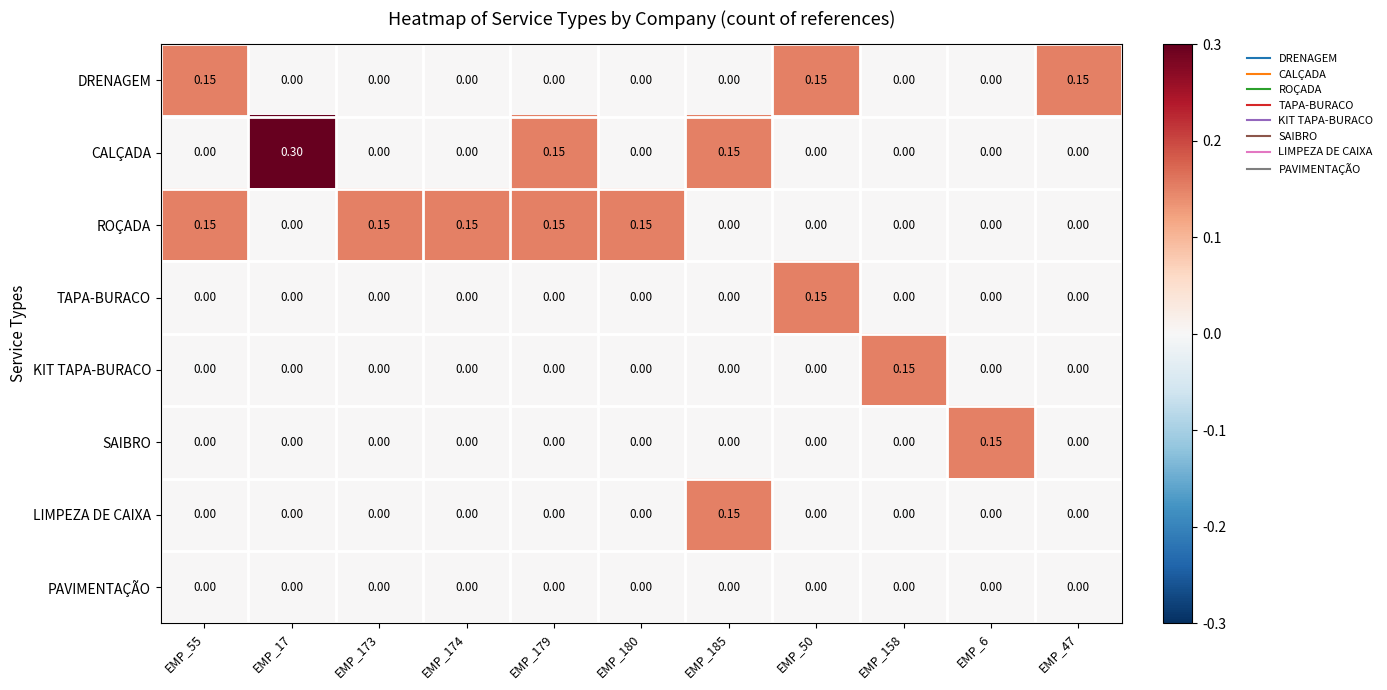

Is the value of KIT TAPA-BURACO at EMP_179 greater than the value of DRENAGEM at EMP_55?

No